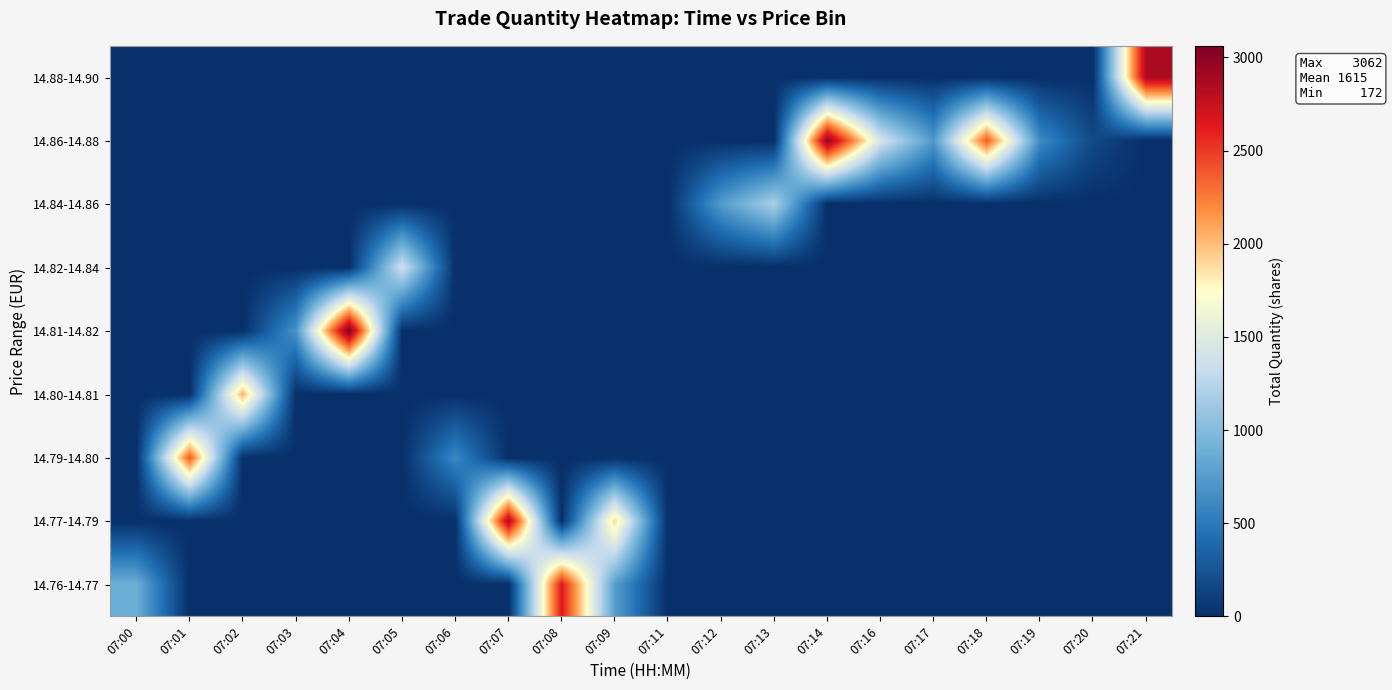

Reading left to right, list all the values displayed in this chart.

14.76-14.77: 07:00=881	07:01=0	07:02=0	07:03=0	07:04=0	07:05=0	07:06=0	07:07=0	07:08=2639	07:09=764	07:11=0	07:12=0	07:13=0	07:14=0	07:16=0	07:17=0	07:18=0	07:19=0	07:20=0	07:21=0
14.77-14.79: 07:00=0	07:01=0	07:02=0	07:03=0	07:04=0	07:05=0	07:06=0	07:07=2849	07:08=0	07:09=1904	07:11=0	07:12=0	07:13=0	07:14=0	07:16=0	07:17=0	07:18=0	07:19=0	07:20=0	07:21=0
14.79-14.80: 07:00=0	07:01=2383	07:02=0	07:03=0	07:04=0	07:05=0	07:06=607	07:07=0	07:08=0	07:09=0	07:11=0	07:12=0	07:13=0	07:14=0	07:16=0	07:17=0	07:18=0	07:19=0	07:20=0	07:21=0
14.80-14.81: 07:00=0	07:01=0	07:02=2045	07:03=0	07:04=0	07:05=0	07:06=0	07:07=0	07:08=0	07:09=0	07:11=0	07:12=0	07:13=0	07:14=0	07:16=0	07:17=0	07:18=0	07:19=0	07:20=0	07:21=0
14.81-14.82: 07:00=0	07:01=0	07:02=0	07:03=684	07:04=3062	07:05=0	07:06=0	07:07=0	07:08=0	07:09=0	07:11=0	07:12=0	07:13=0	07:14=0	07:16=0	07:17=0	07:18=0	07:19=0	07:20=0	07:21=0
14.82-14.84: 07:00=0	07:01=0	07:02=0	07:03=0	07:04=0	07:05=1390	07:06=0	07:07=0	07:08=0	07:09=0	07:11=0	07:12=0	07:13=0	07:14=0	07:16=0	07:17=0	07:18=0	07:19=0	07:20=0	07:21=0
14.84-14.86: 07:00=0	07:01=0	07:02=0	07:03=0	07:04=0	07:05=0	07:06=0	07:07=0	07:08=0	07:09=0	07:11=0	07:12=742	07:13=1195	07:14=0	07:16=0	07:17=0	07:18=0	07:19=0	07:20=0	07:21=0
14.86-14.88: 07:00=0	07:01=0	07:02=0	07:03=0	07:04=0	07:05=0	07:06=0	07:07=0	07:08=0	07:09=0	07:11=0	07:12=0	07:13=0	07:14=2977	07:16=1425	07:17=720	07:18=2377	07:19=625	07:20=172	07:21=0
14.88-14.90: 07:00=0	07:01=0	07:02=0	07:03=0	07:04=0	07:05=0	07:06=0	07:07=0	07:08=0	07:09=0	07:11=0	07:12=0	07:13=0	07:14=0	07:16=0	07:17=0	07:18=0	07:19=0	07:20=0	07:21=2866